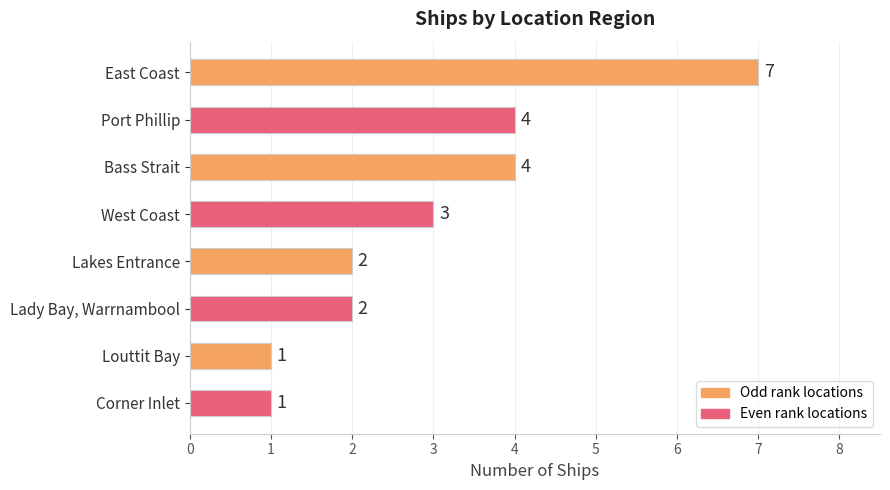

What is the value of the 3rd bar from the top?

4